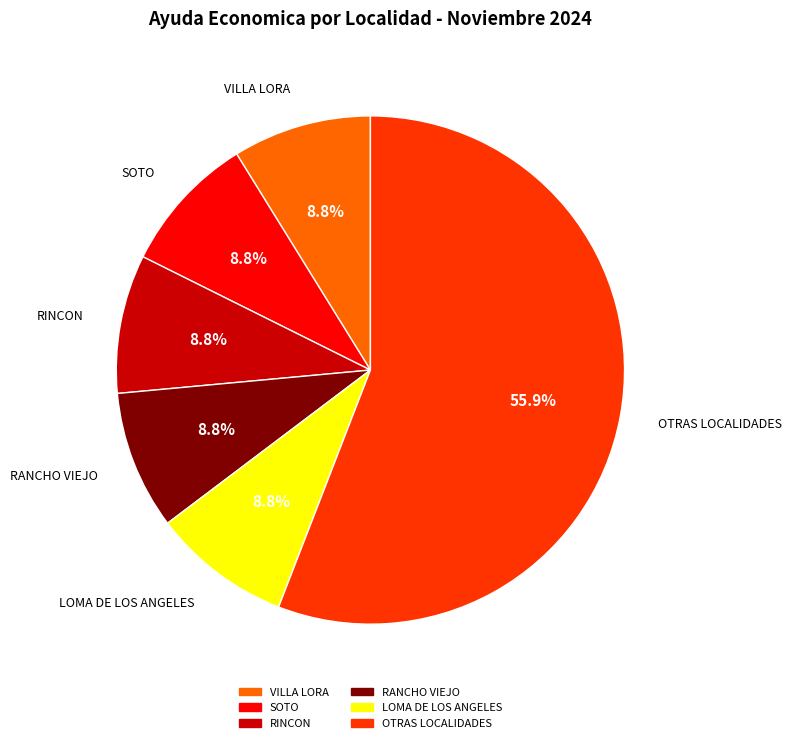

Is there a majority slice in this chart?

Yes